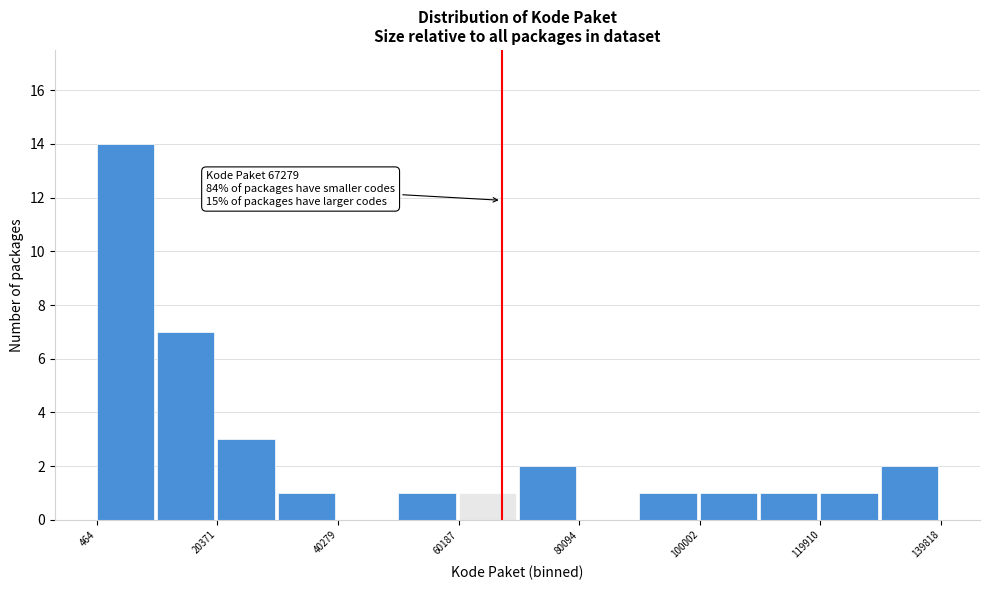

Over which range of the x-axis is the bar tallest?

0 to 10000